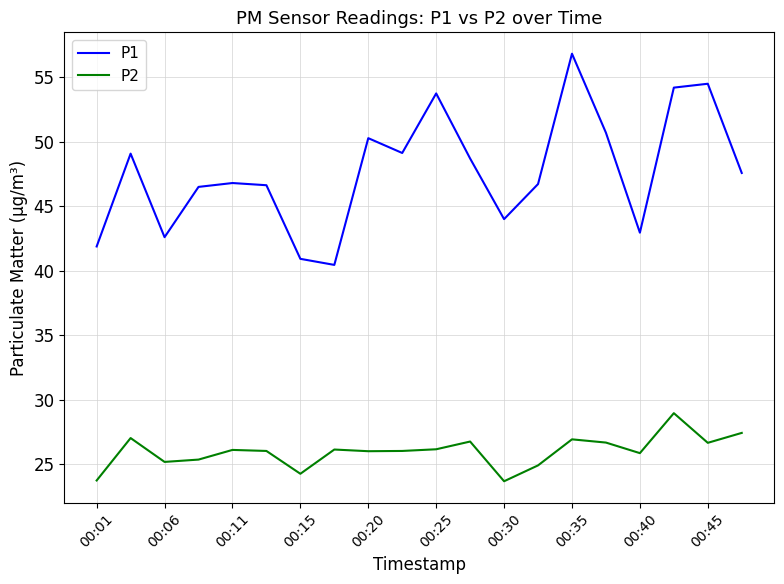

How many interior local valleys does the P1 series have?

5